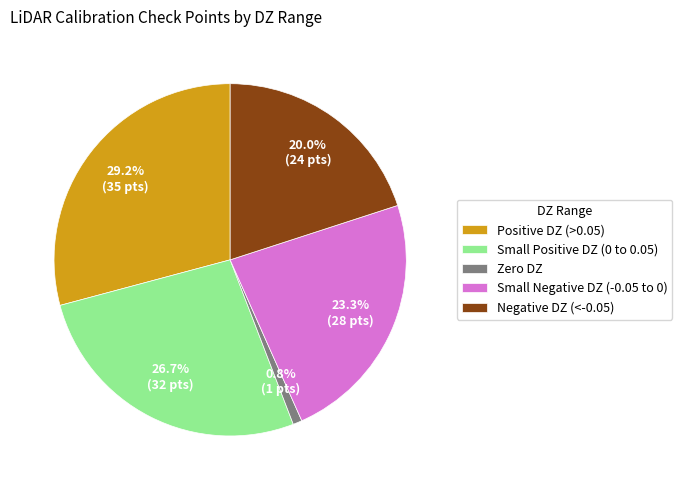

Which slice is the smallest?

Zero DZ